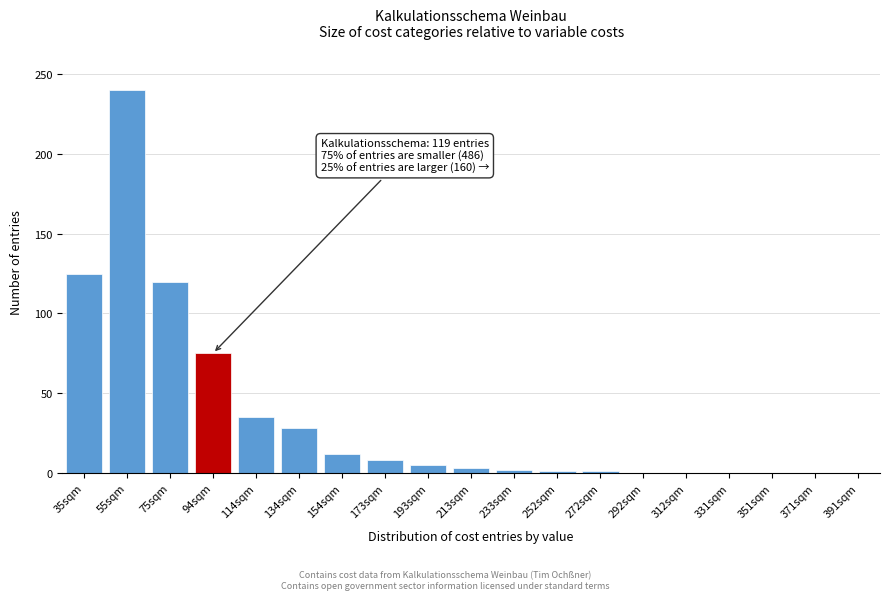

What is the maximum value shown in the chart?

240